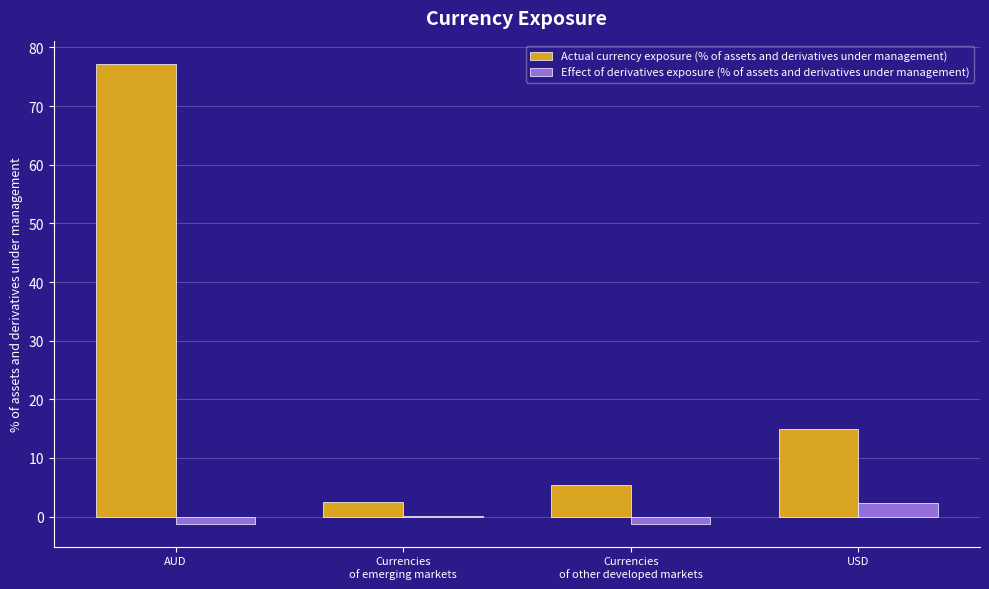

At which category is the sum across all series the highest?

AUD